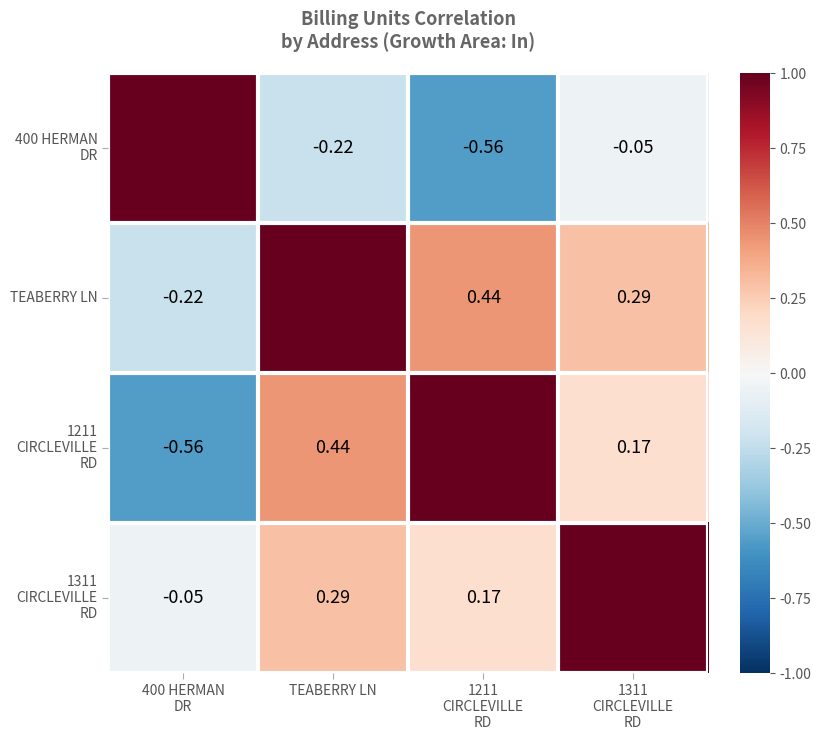

At which label is 1311 CIRCLEVILLE RD closest to 0?

400 HERMAN DR